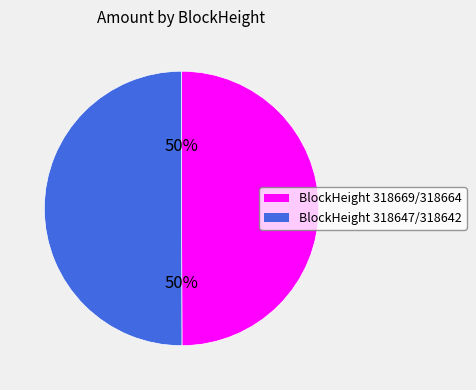

To the nearest percent, what is the average slice percentage?

50%